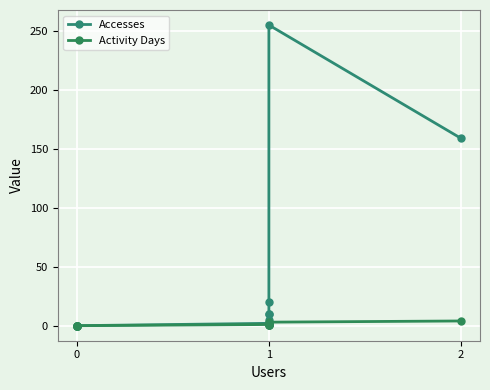

Reading right to left, what are all the values shown in this chart?

Accesses: 159	255	20	10	10	5	2	0	0	0	0
Activity Days: 4	3	2	1	1	1	1	0	0	0	0